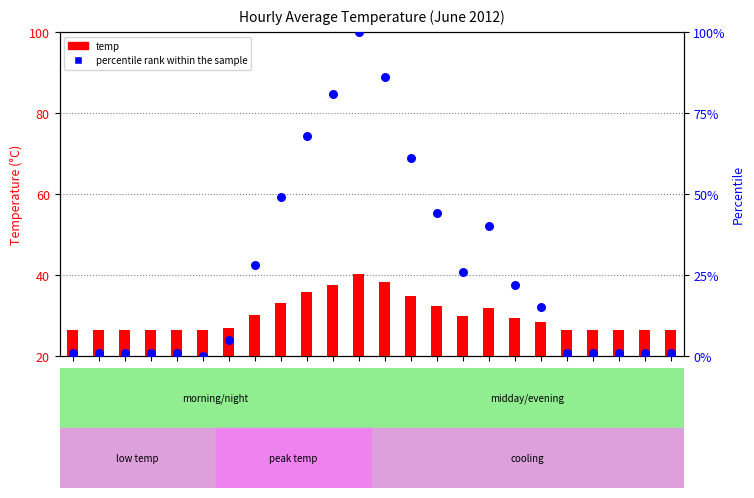

What are all the series names shown in the legend?

temp, percentile rank within the sample